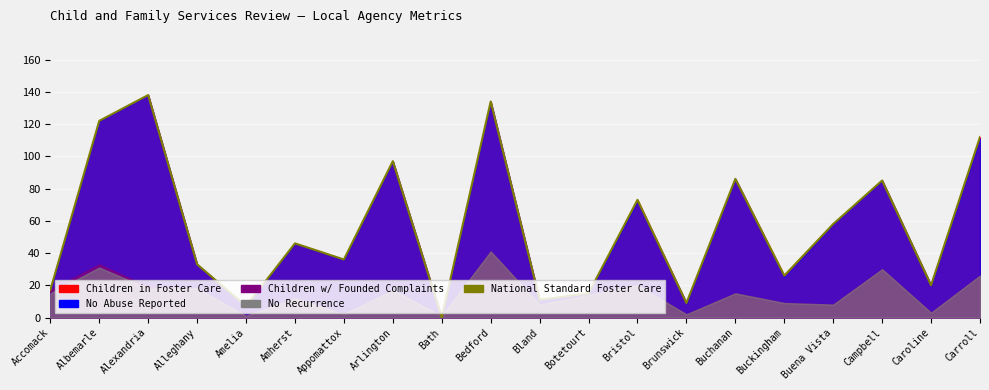

At which category does the chart reach its minimum across all series?

Bath